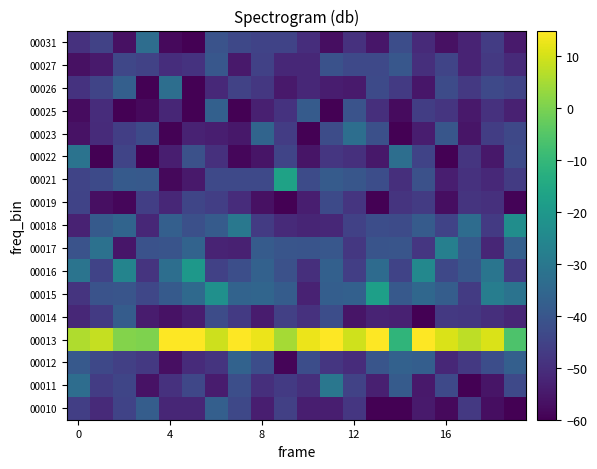

At which category is the sum across all series the highest?

6